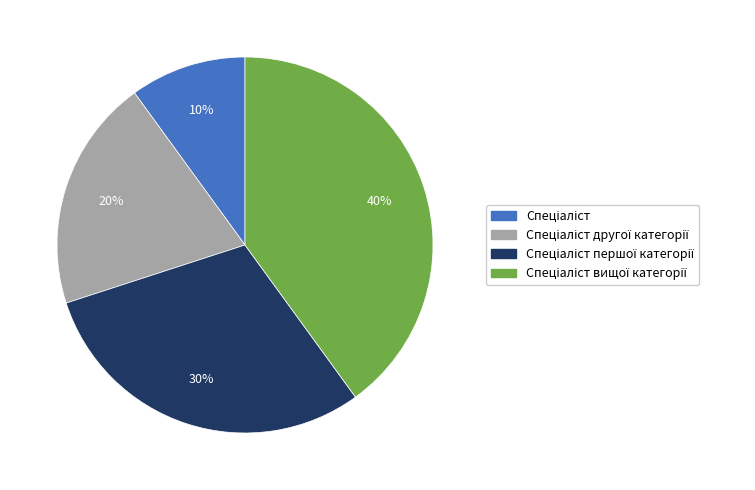

Does any single category account for the majority?

No